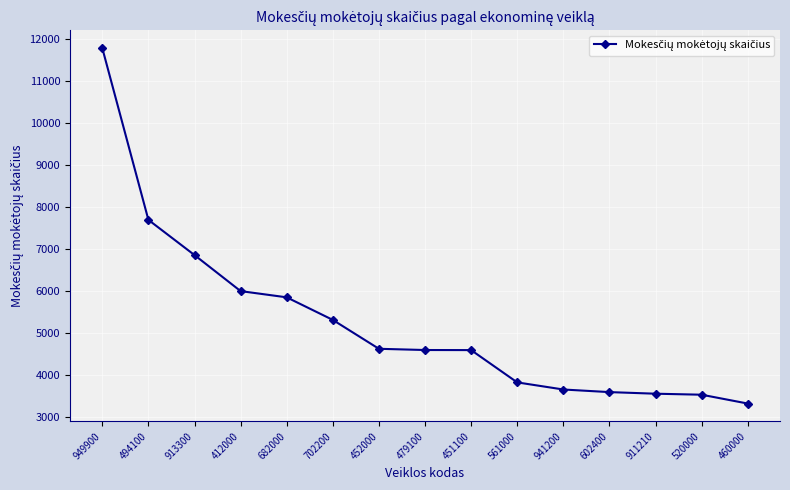

Where is the data nearest to the value 7557?

494100